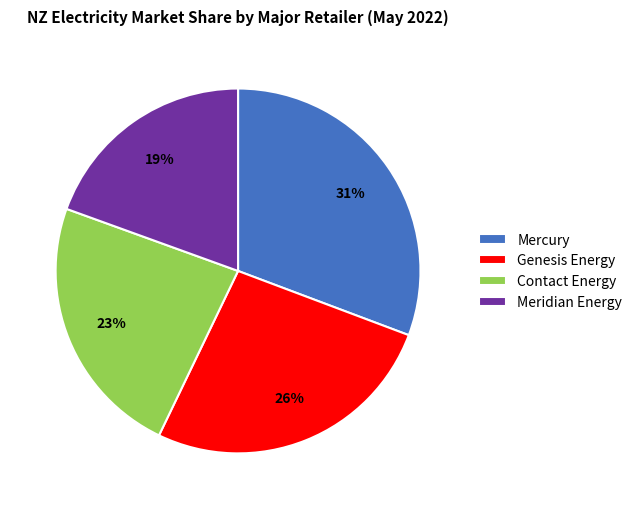

Count the number of slices in the pie.

4